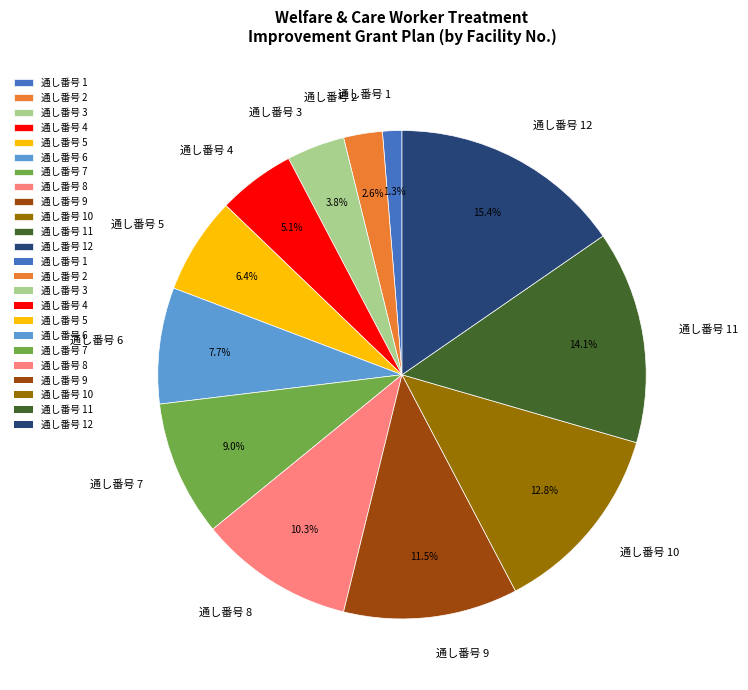

Does any single category account for the majority?

No